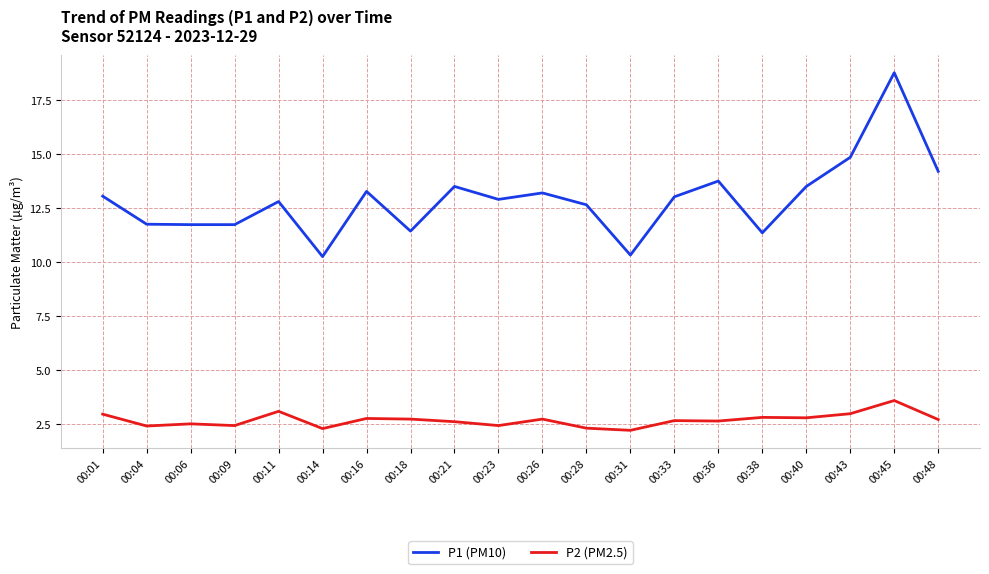

True or false: P1 (PM10) and P2 (PM2.5) intersect in this chart.

False